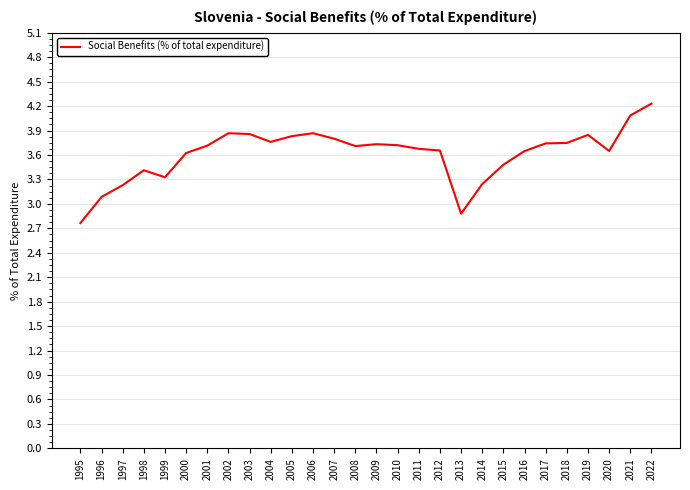

True or false: the data shows 3.2 at 2014.

True